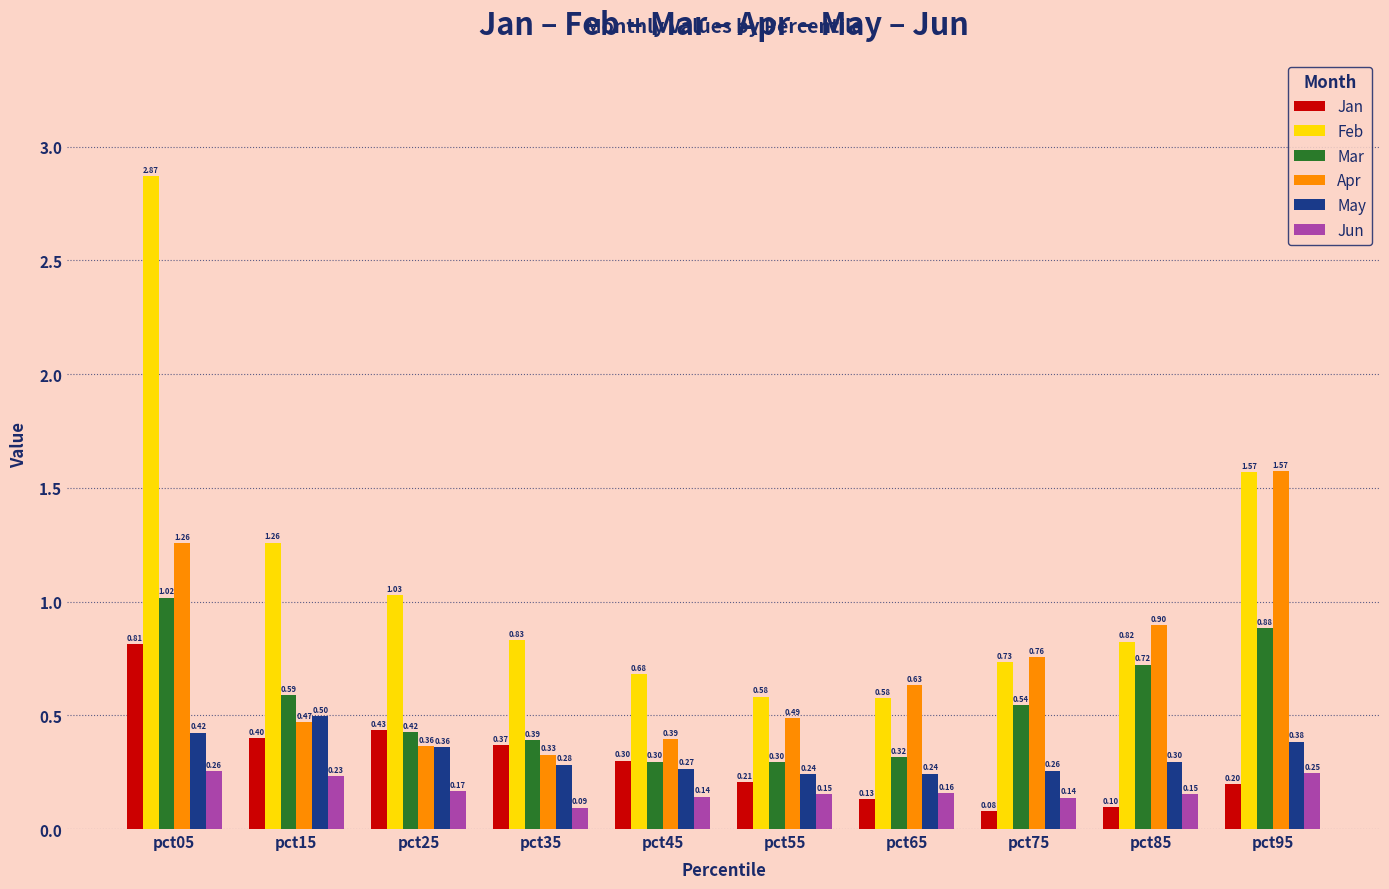

At which category is the sum across all series the highest?

pct05